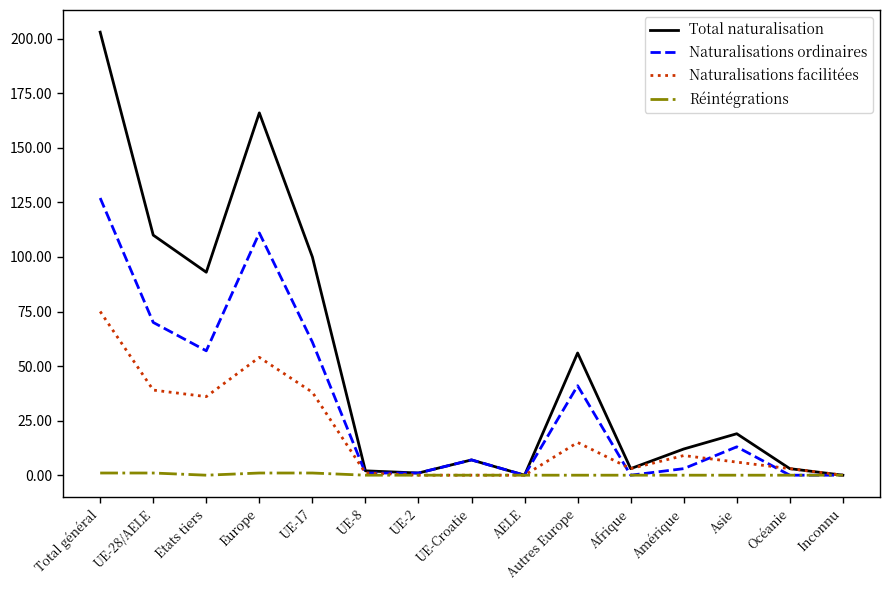

At which category does the chart reach its peak across all series?

Total général